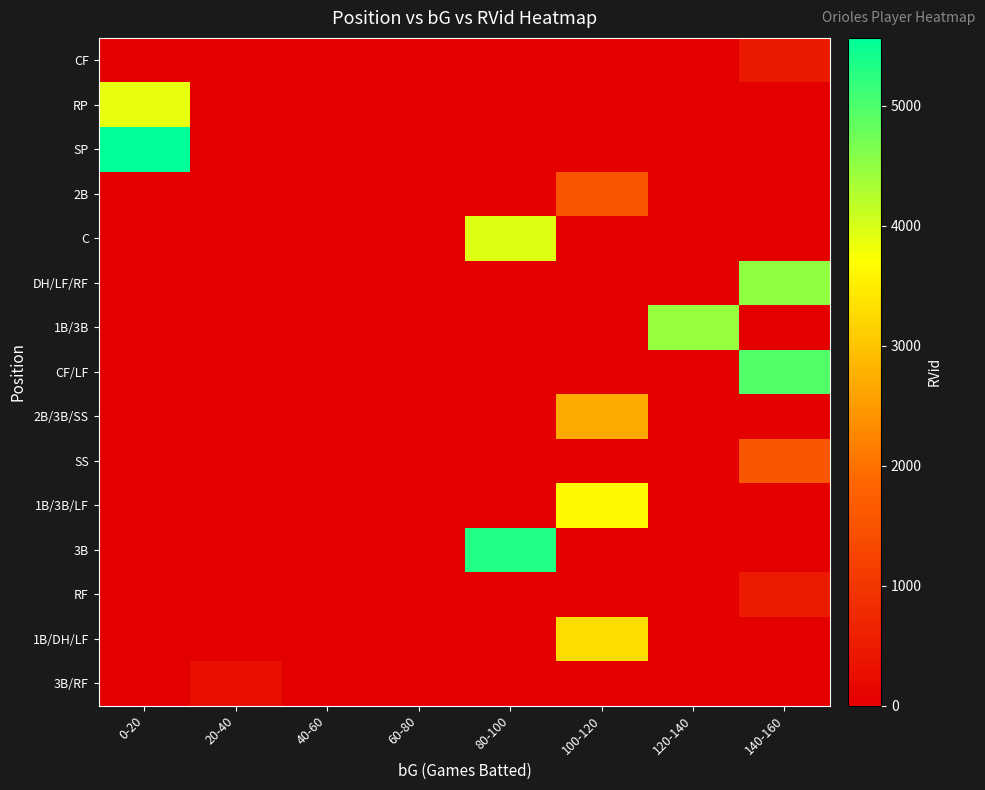

Which series has the largest total across all categories?

SP